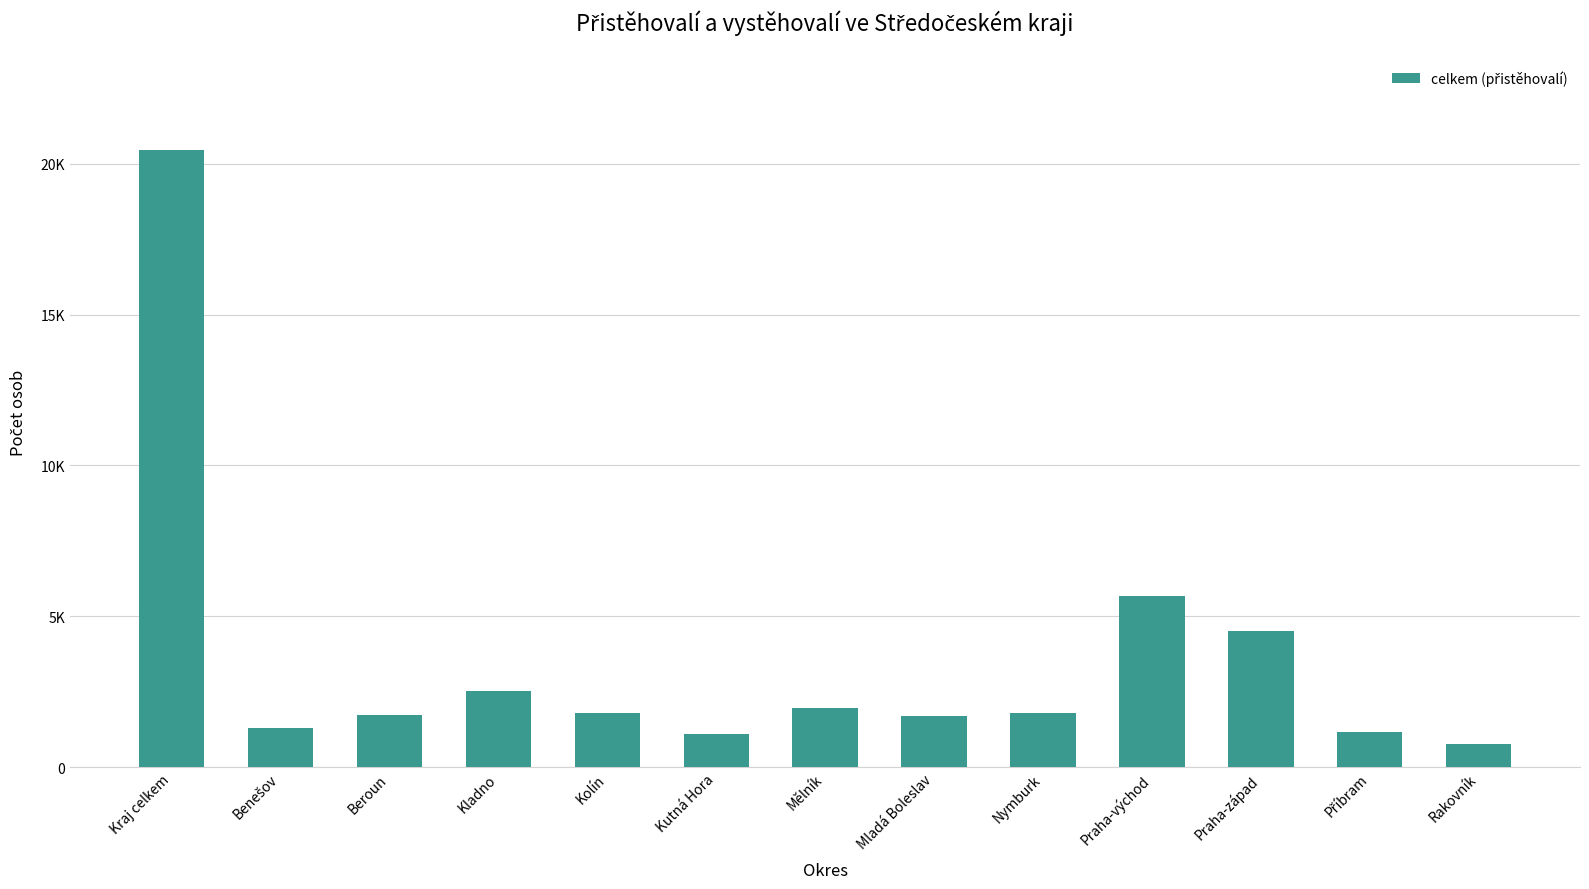

What is the minimum value shown in the chart?

755